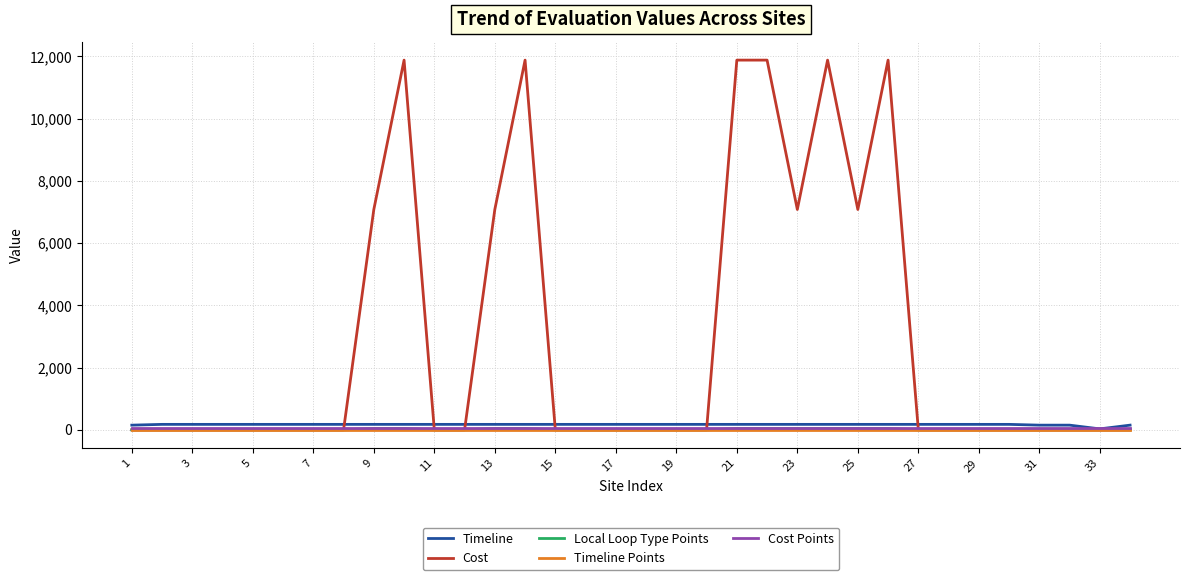

Which series has the widest spread of values?

Cost